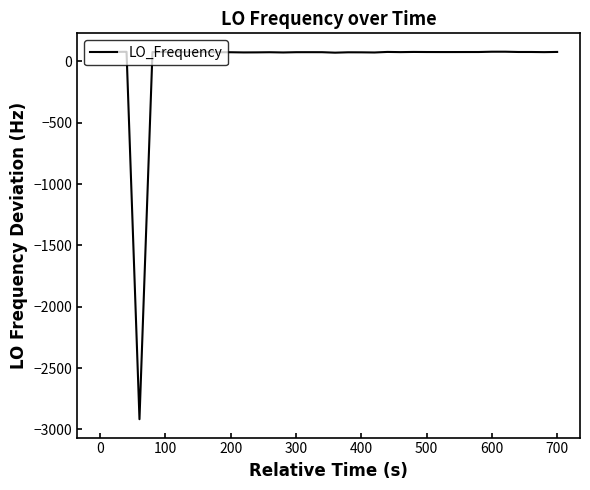

What is the difference between the maximum and minimum values?

2994.2